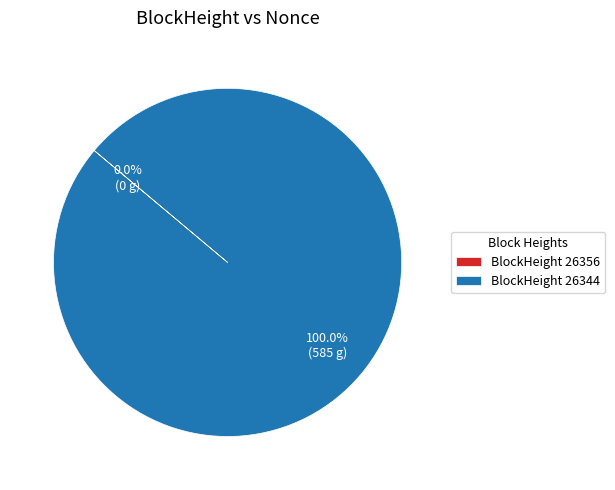

True or false: 26356 accounts for 0% of the total.

True